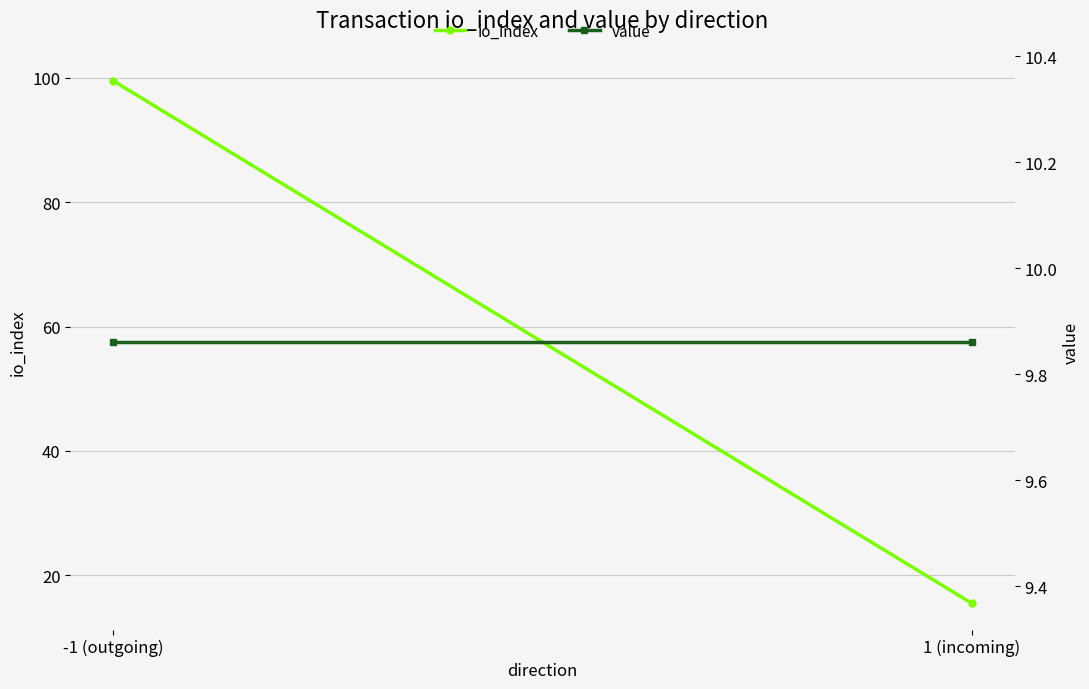

Between -1 (outgoing) and 1 (incoming), which is larger?

-1 (outgoing)